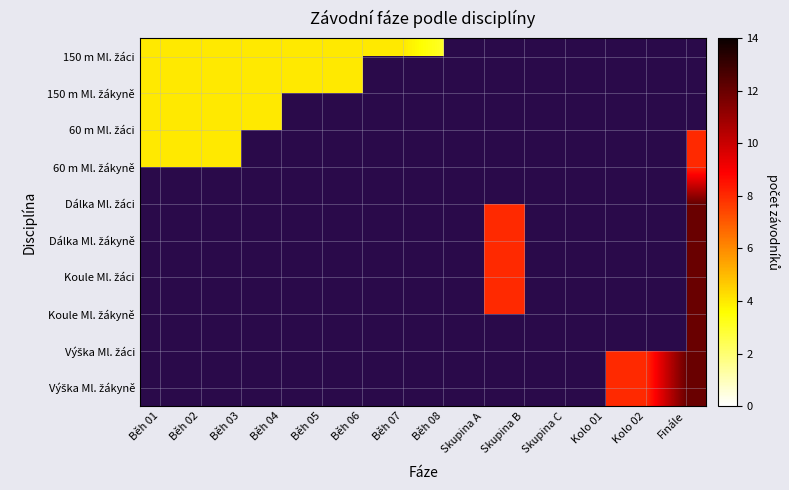

Which category has the highest value across all series?

Finále